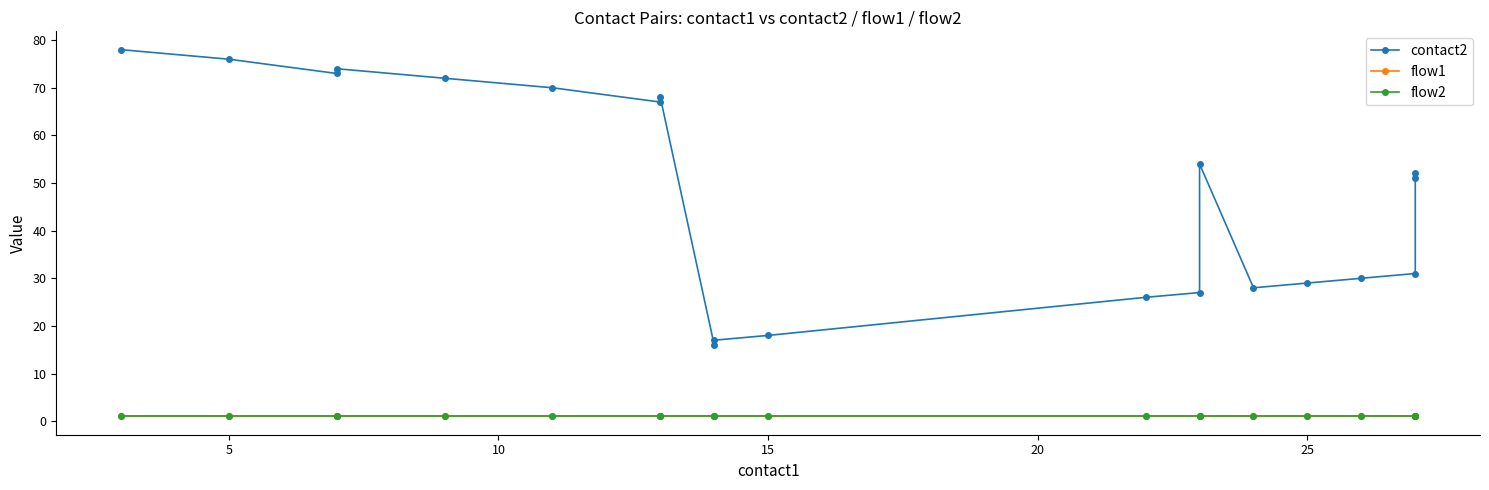

True or false: flow1 and flow2 cross at least once.

False